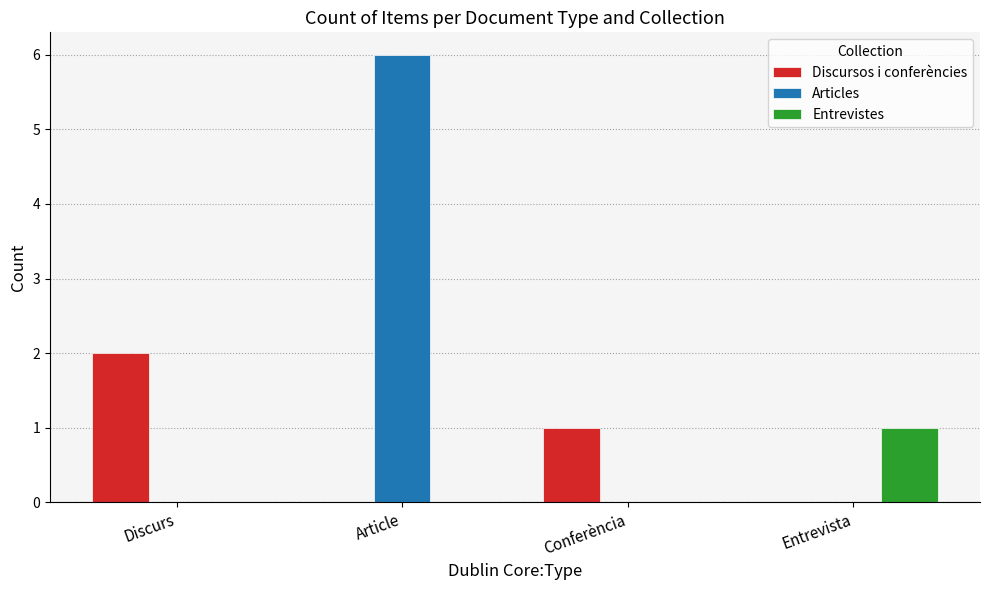

What is the sum of all Articles values?

6